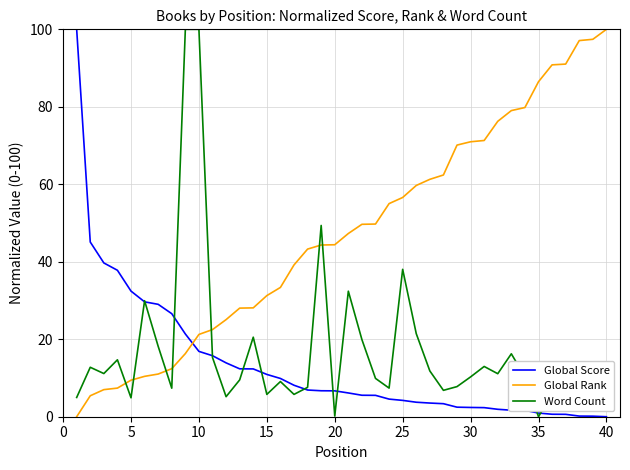

What is the difference between the maximum and minimum values in the Global Score series?

100.0